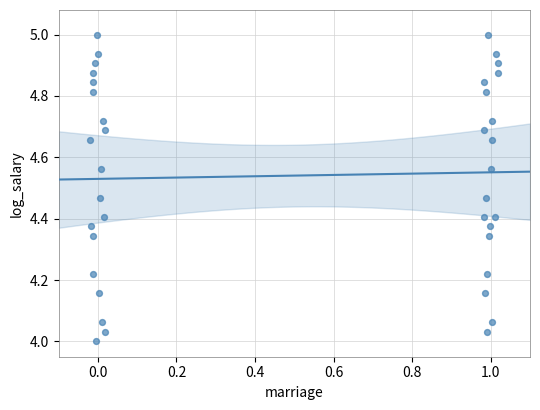

What is the range of Y values (max minus min)?

1.0